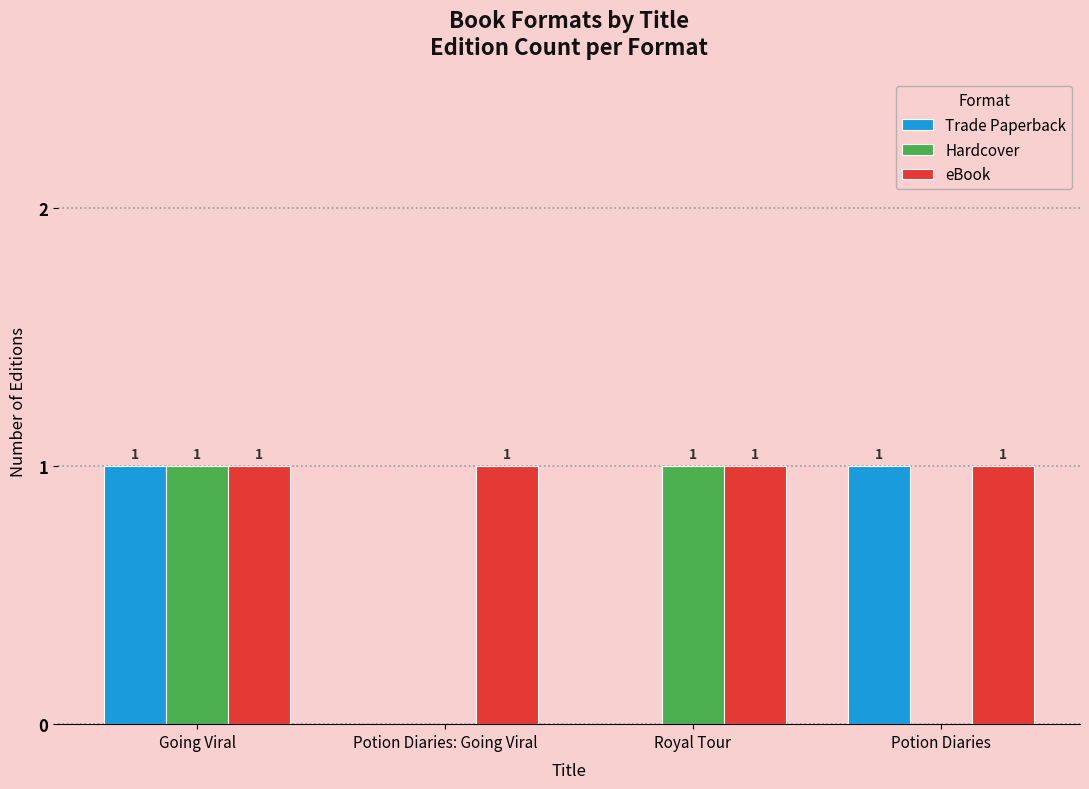

The eBook series shows 1 at Going Viral. True or false?

True